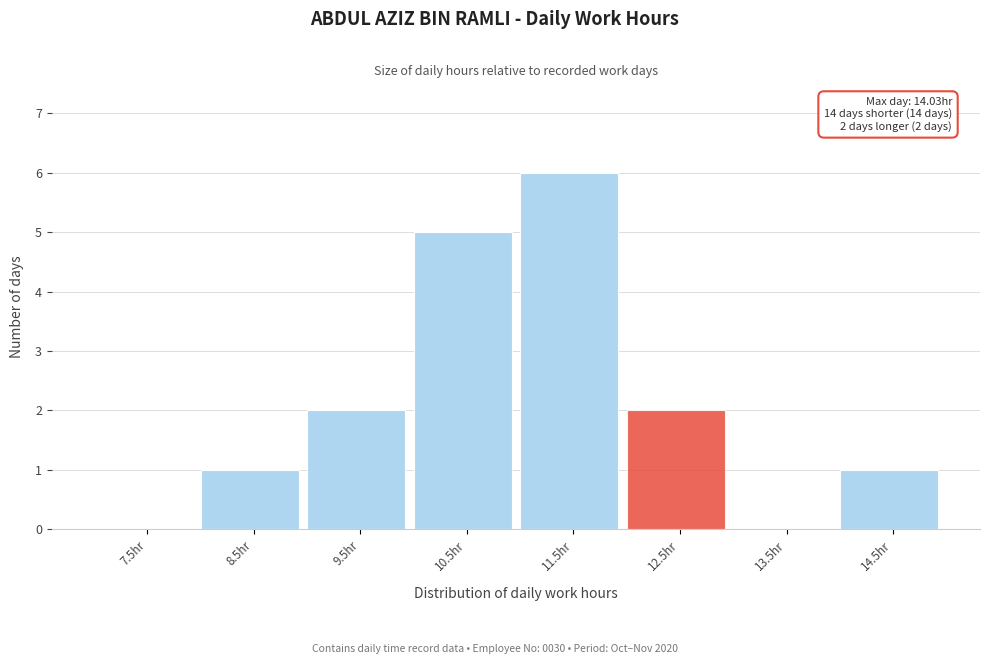

Over which range of the x-axis is the bar tallest?

11 to 12